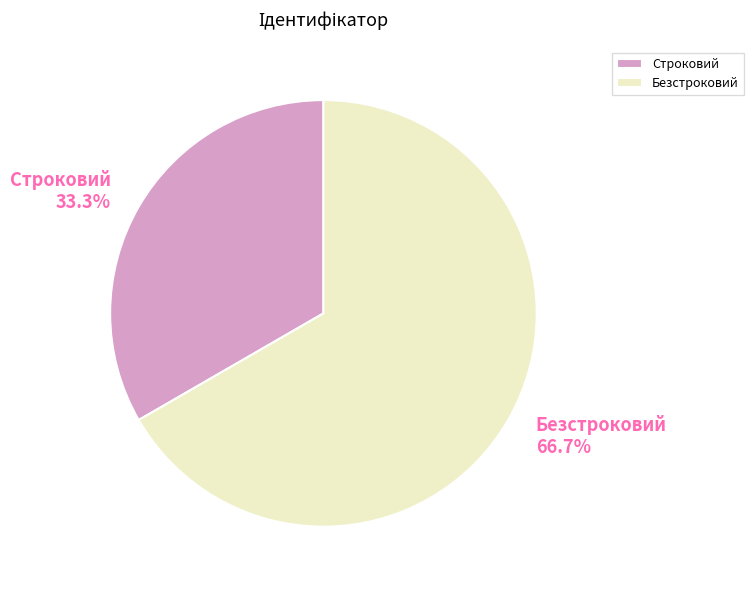

How many slices are in this pie chart?

2